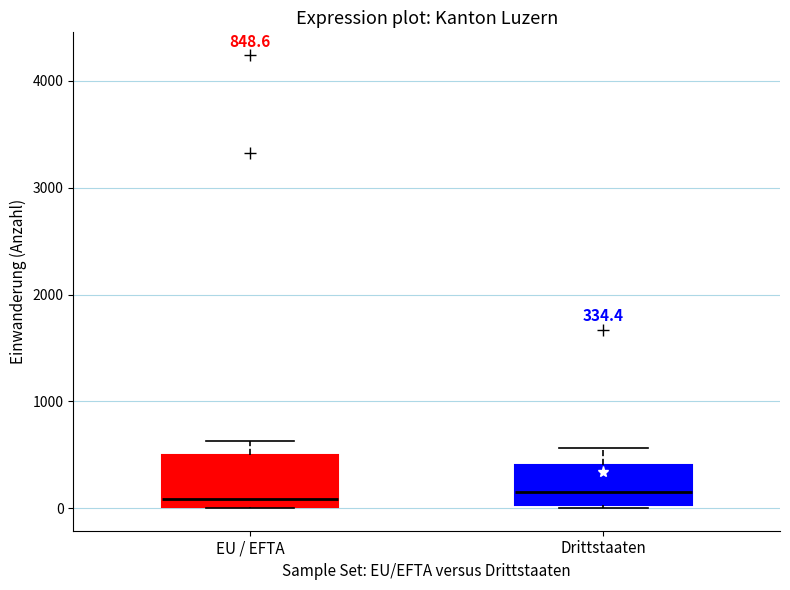

Comparing the boxes themselves (not the whiskers), which one is the tallest?

EU / EFTA